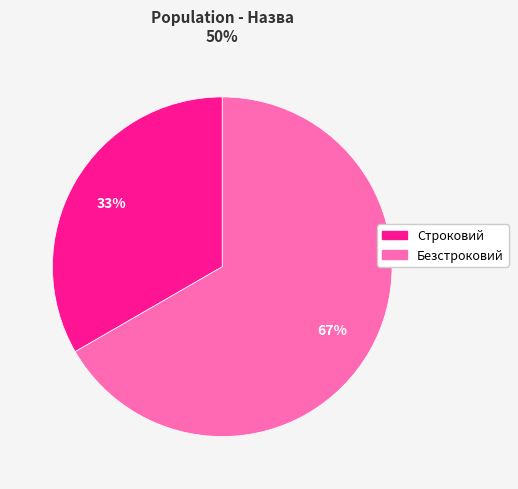

Which has a higher value, Строковий or Безстроковий?

Безстроковий